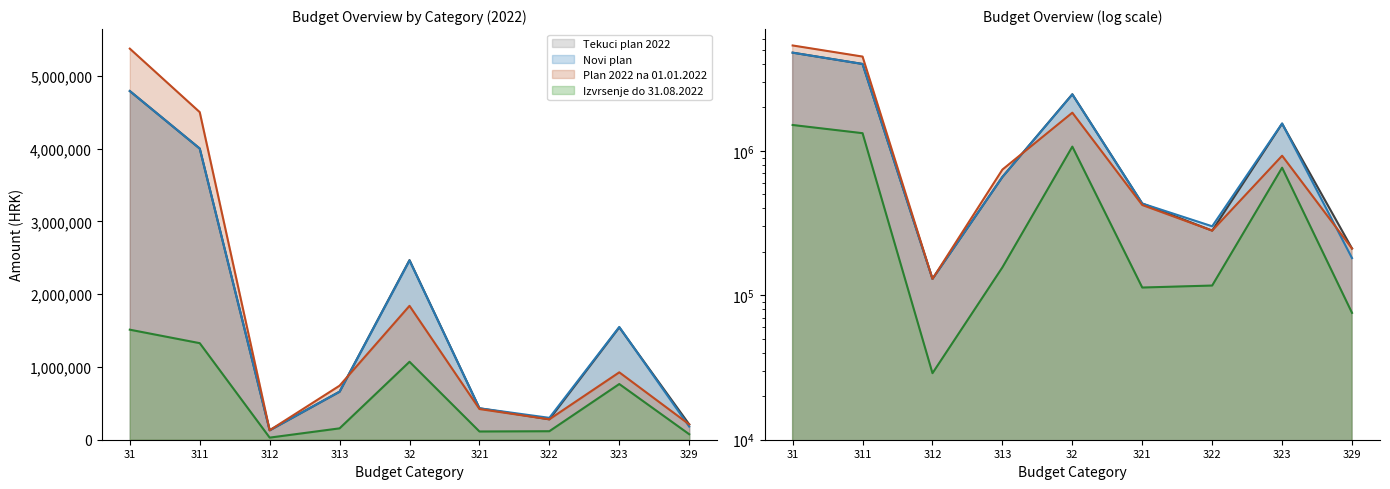

What is the value of the Plan 2022 na 01.01.2022 point at the 3rd from the left?

130000.0